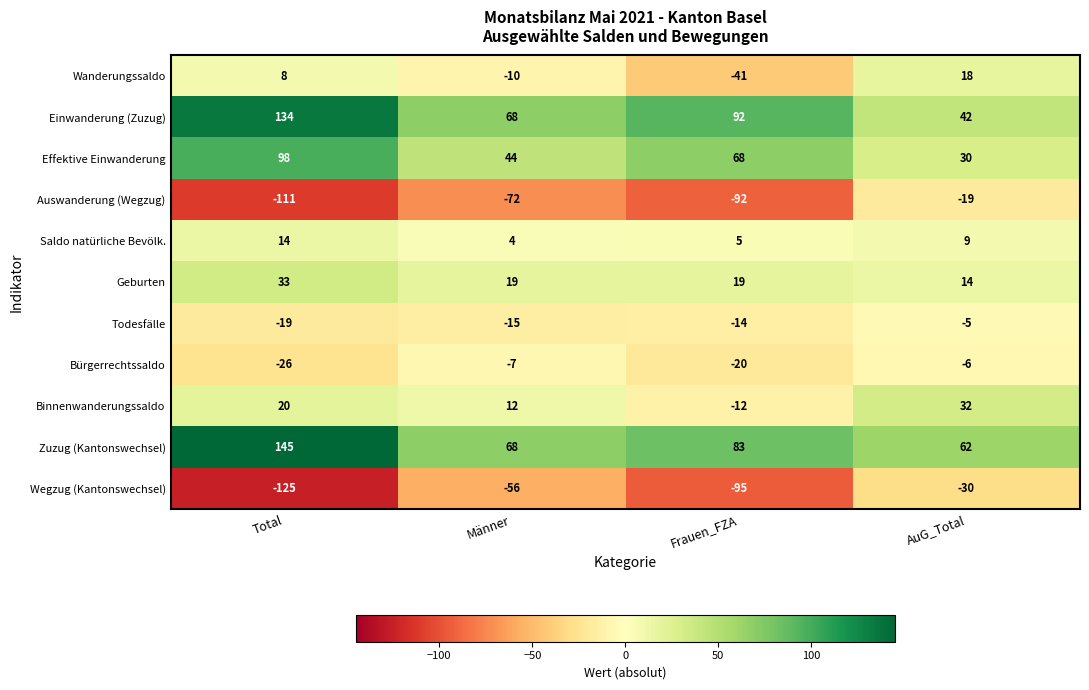

What is the sum of the Saldo natürliche Bevölk. values at Männer and AuG_Total?

13